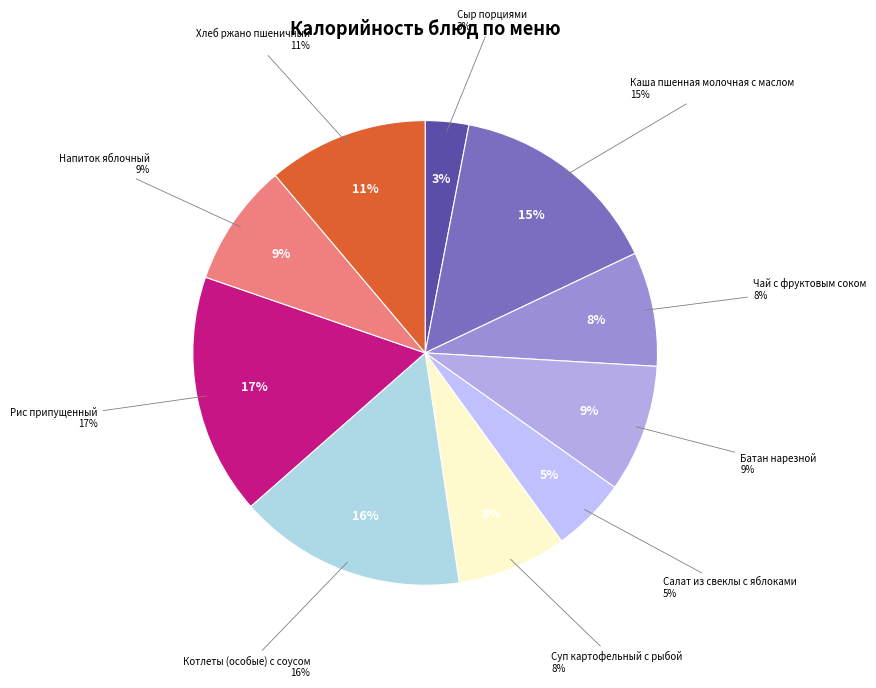

Does Суп картофельный с рыбой represent more than half of the total?

No